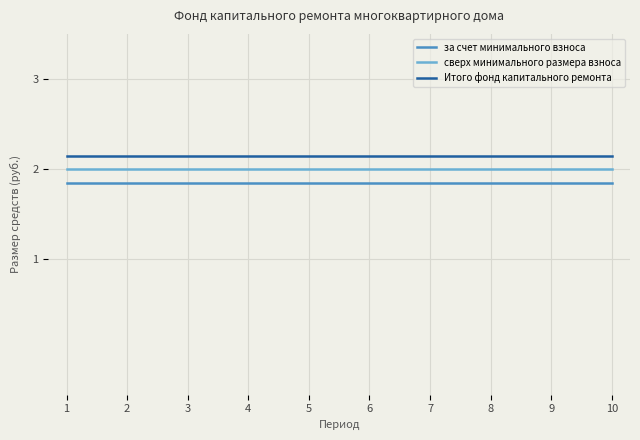

What is the lowest value of the сверх минимального размера взноса series?

2.0